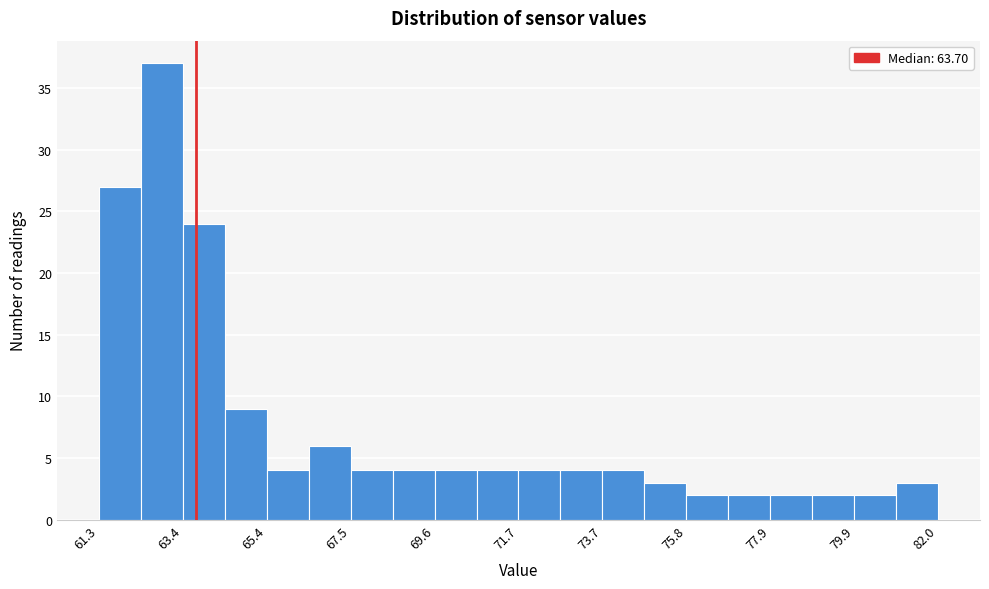

Read against the x-axis, roughly where is the centre of the tallest bar?

63.0